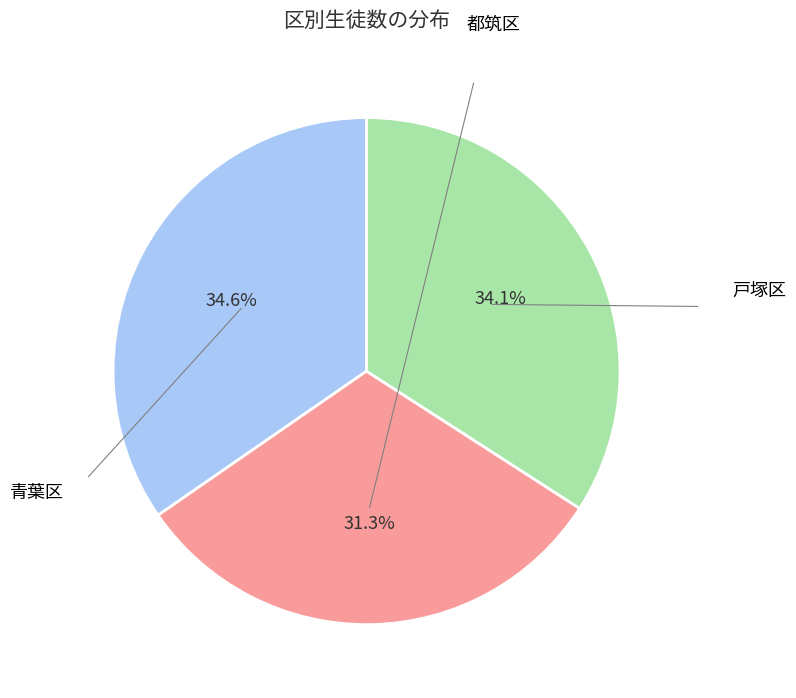

Does any single category account for the majority?

No